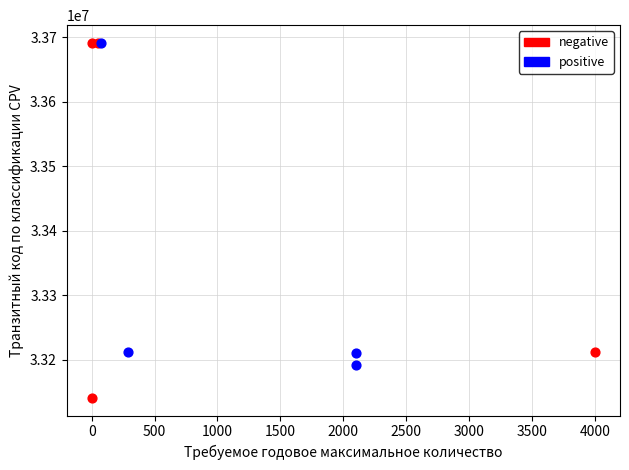

Which series contains the lowest Y value?

negative